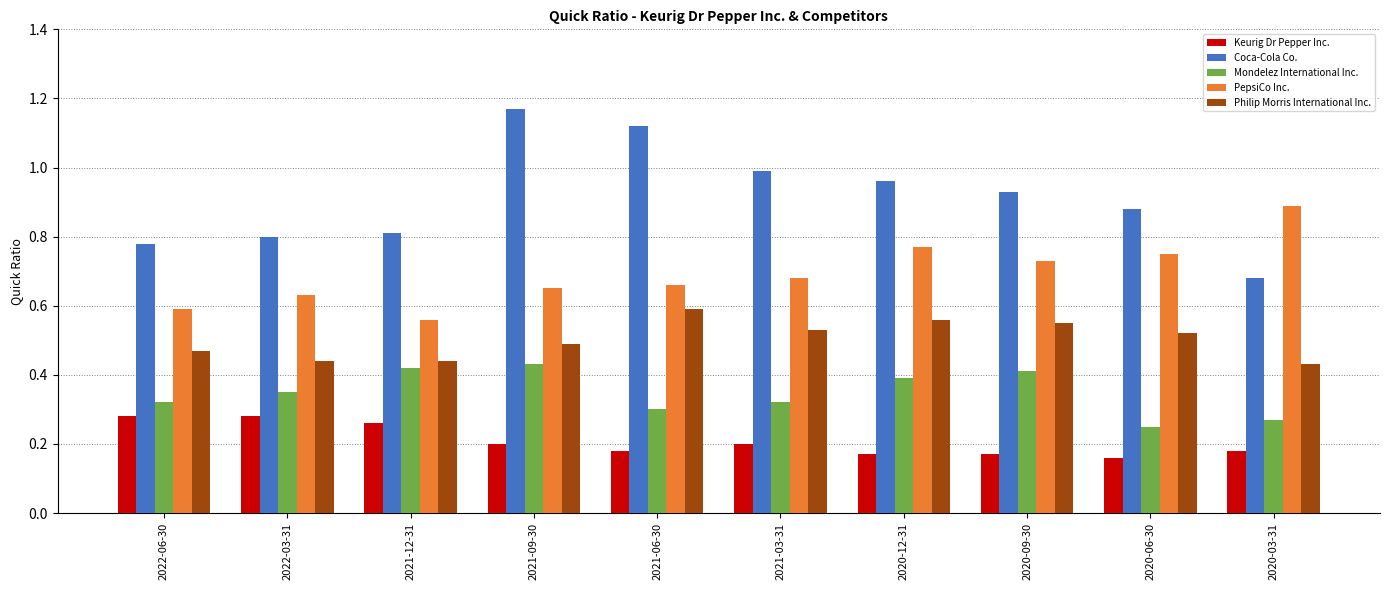

Between 2022-06-30 and 2020-03-31, which series saw the biggest shift?

PepsiCo Inc.